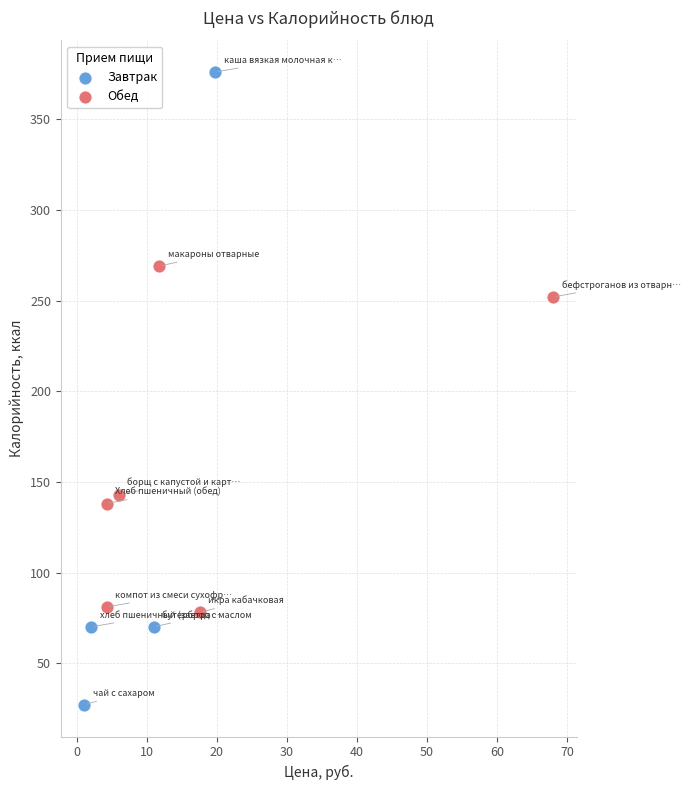

Which series reaches the minimum Y coordinate?

Завтрак